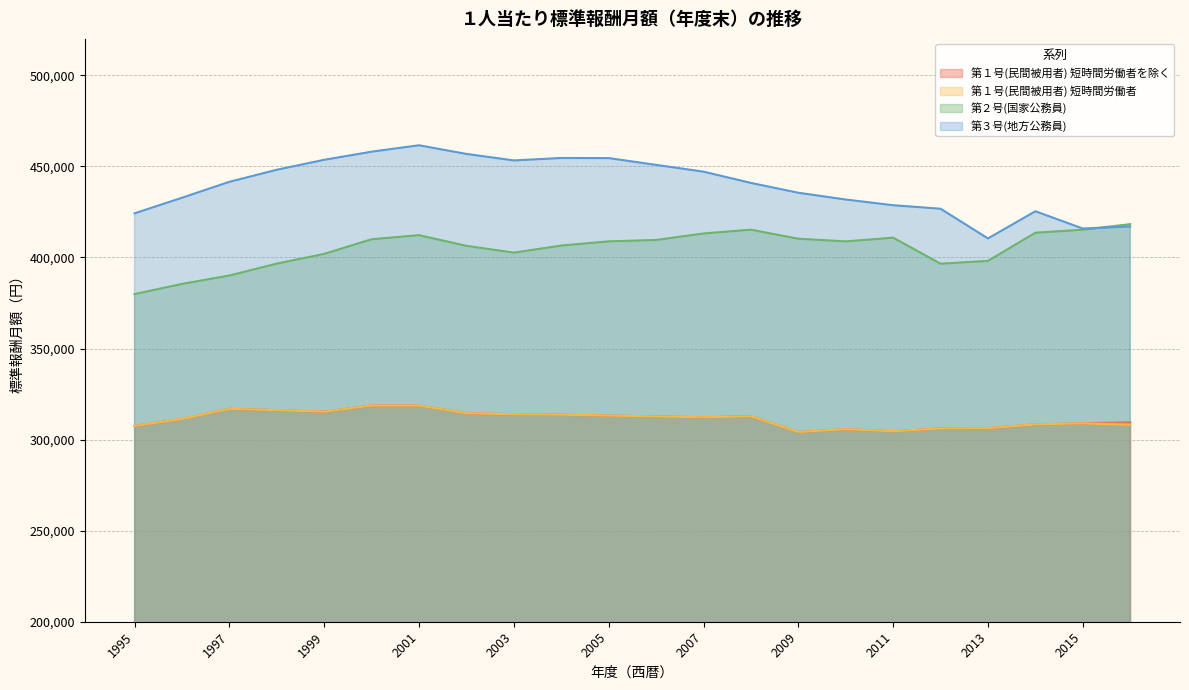

True or false: 第１号(民間被用者) 短時間労働者を除く and 第１号(民間被用者) 短時間労働者 intersect in this chart.

False